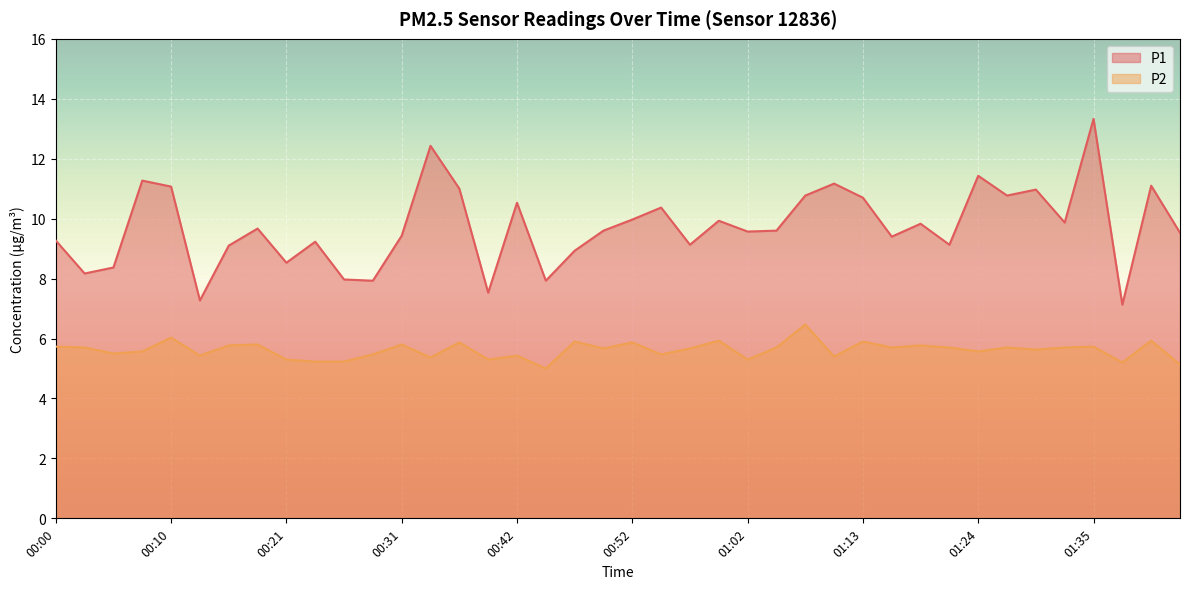

What are all the series names shown in the legend?

P1, P2